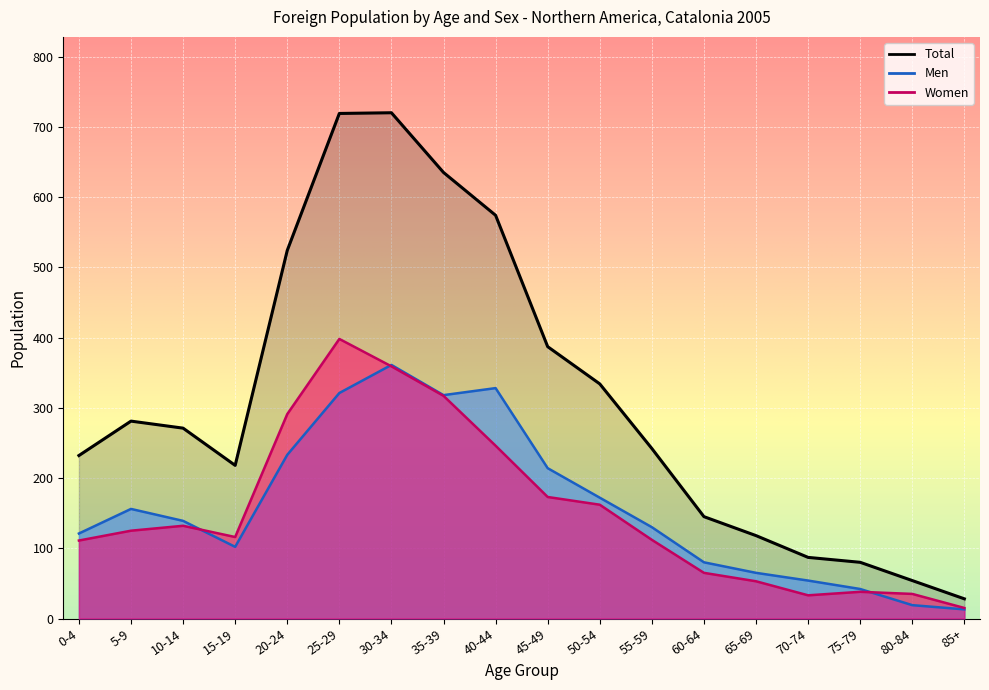

What is the label of the 1st point from the left?

0-4